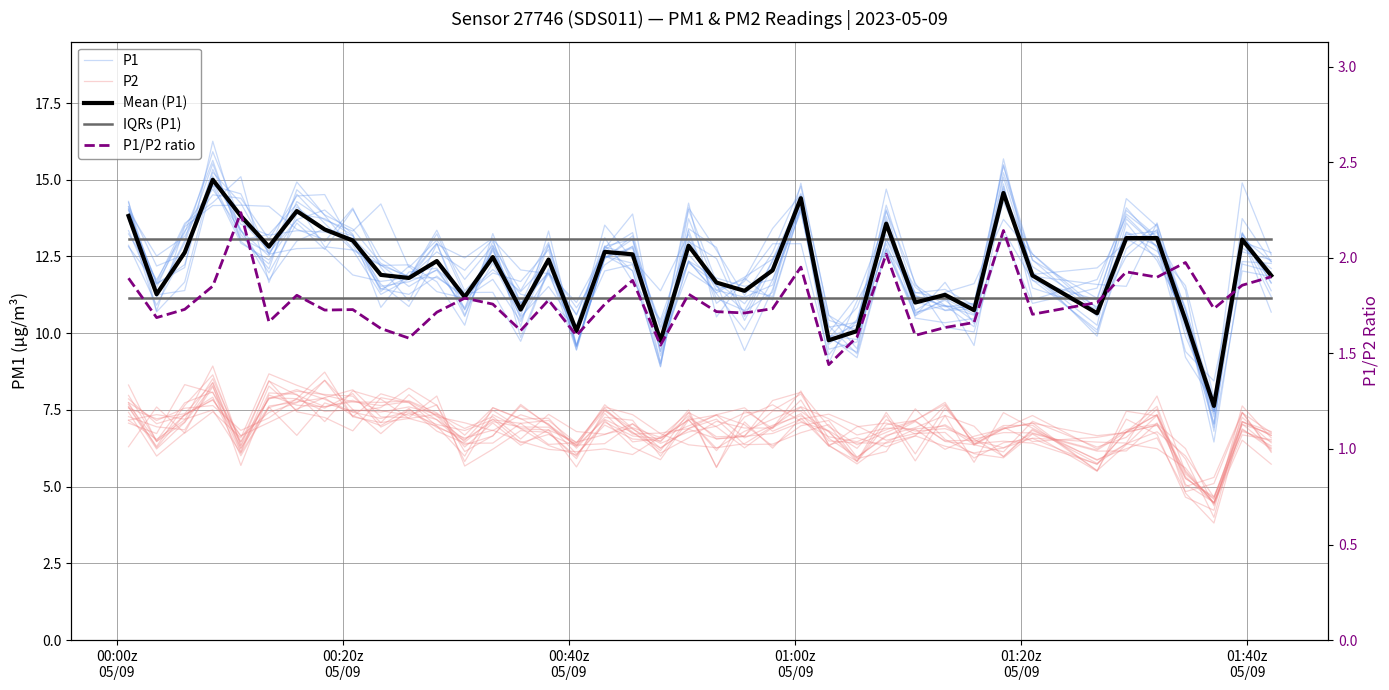

Reading left to right, transcribe all the data shown in this chart.

P1: 14.1	11.2	13.0	15.9	13.7	12.7	14.9	13.8	12.7	12.2	11.5	12.1	11.3	11.3	9.7	12.1	9.5	12.8	12.0	8.9	13.7	11.5	11.4	11.2	14.1	9.8	9.4	13.8	10.6	11.1	10.4	15.7	11.9	10.0	13.6	12.4	10.6	6.5	12.3	12.0
P2: 7.6	6.3	7.6	8.6	6.3	8.5	7.4	7.3	6.8	7.9	7.7	7.2	6.4	6.6	7.6	7.0	6.4	7.5	6.9	6.4	6.8	7.0	7.4	7.5	8.0	6.6	6.0	6.7	6.9	7.3	5.8	7.4	6.9	5.9	6.4	6.2	5.6	4.4	6.5	5.7
Mean (P1): 13.8	11.3	12.6	15.0	13.8	12.8	14.0	13.4	13.0	11.9	11.8	12.3	11.2	12.5	10.8	12.4	10.1	12.7	12.6	9.8	12.8	11.7	11.4	12.1	14.4	9.8	10.1	13.6	11.0	11.2	10.8	14.6	11.9	10.7	13.1	13.1	10.4	7.6	13.1	11.9
IQRs (P1): 11.1	11.1	11.1	11.1	11.1	11.1	11.1	11.1	11.1	11.1	11.1	11.1	11.1	11.1	11.1	11.1	11.1	11.1	11.1	11.1	11.1	11.1	11.1	11.1	11.1	11.1	11.1	11.1	11.1	11.1	11.1	11.1	11.1	11.1	11.1	11.1	11.1	11.1	11.1	11.1
P1/P2 ratio: 1.9	1.7	1.7	1.9	2.2	1.7	1.8	1.7	1.7	1.6	1.6	1.7	1.8	1.8	1.6	1.8	1.6	1.8	1.9	1.5	1.8	1.7	1.7	1.7	2.0	1.4	1.6	2.0	1.6	1.6	1.7	2.1	1.7	1.8	1.9	1.9	2.0	1.7	1.9	1.9